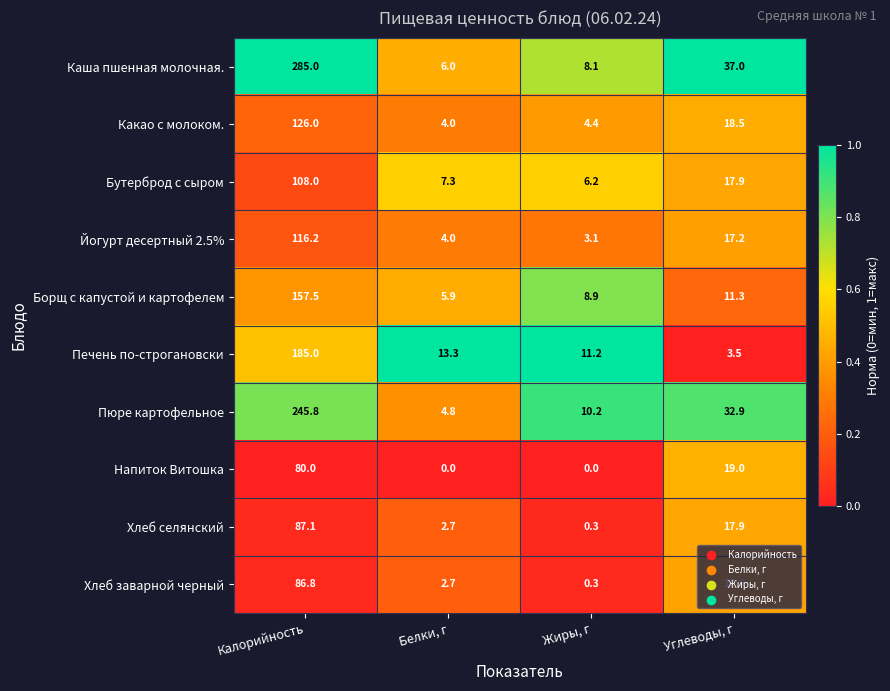

What is the difference between the Хлеб заварной черный values at Углеводы, г and Белки, г?

14.9